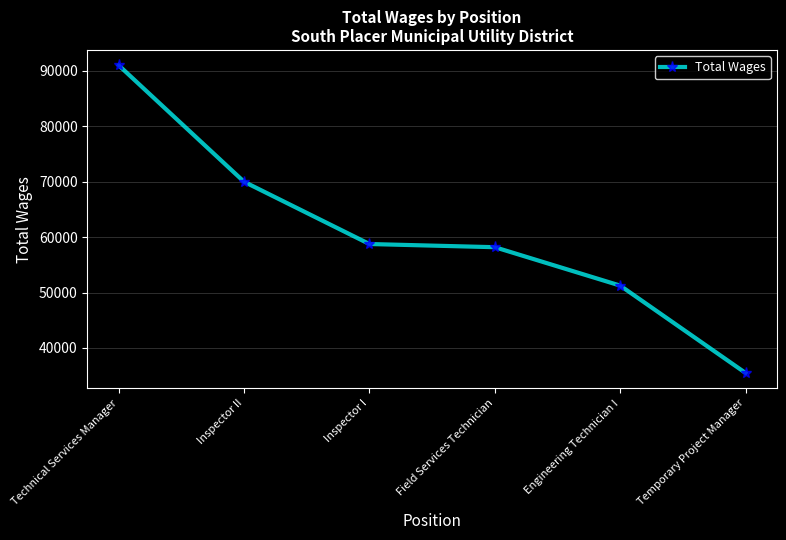

How many values are between 51263 and 70000?

4